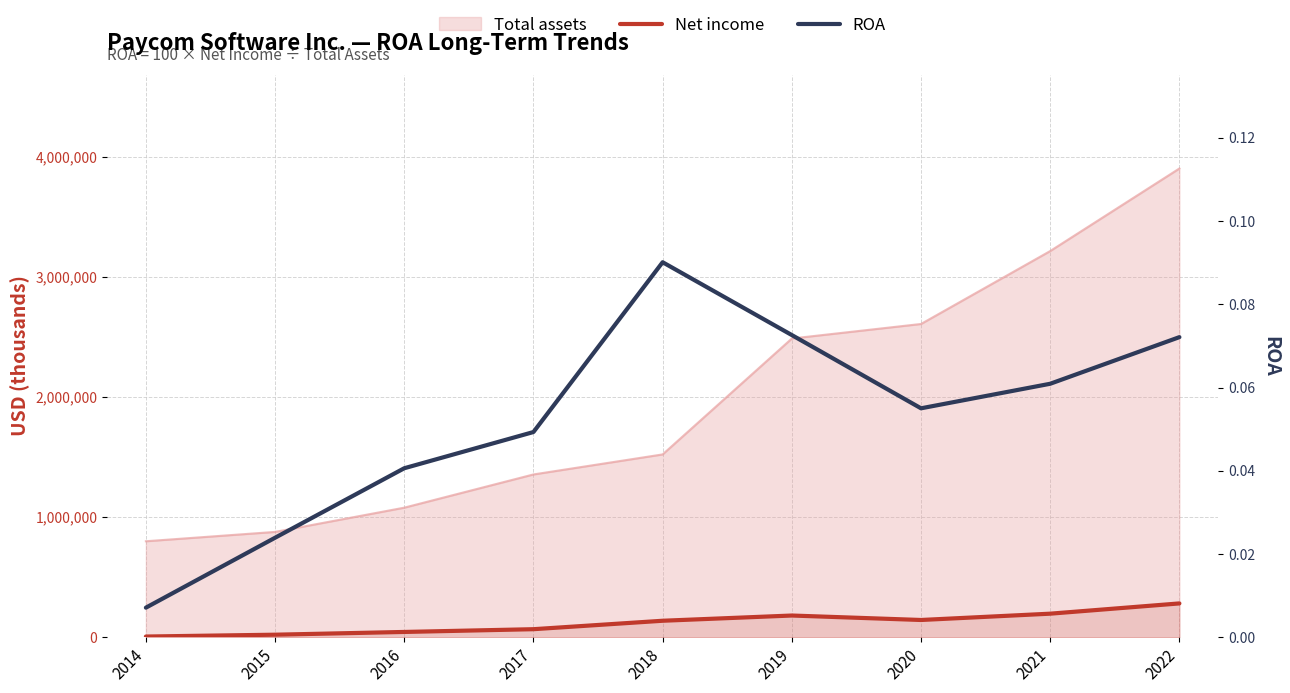

True or false: ROA and Net income intersect in this chart.

False